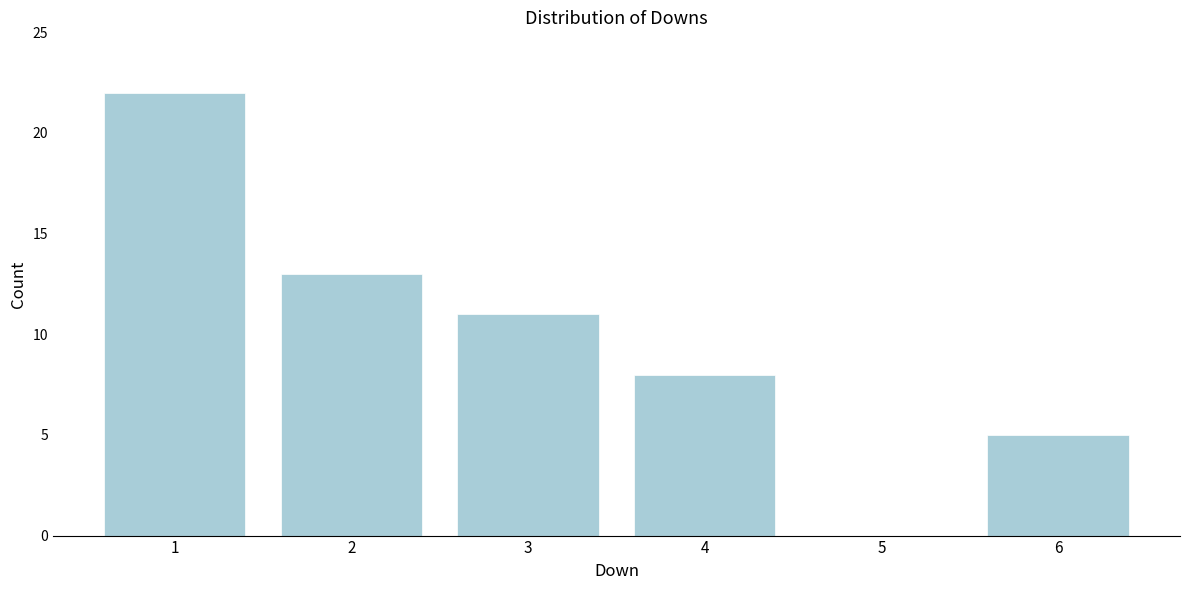

Reading left to right, extract all data points from this chart.

1=22	2=13	3=11	4=8	5=0	6=5